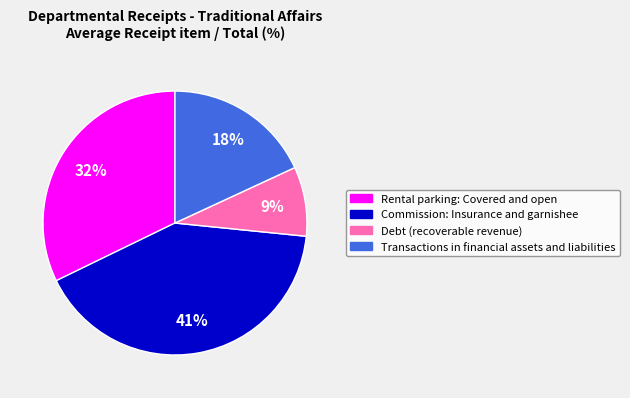

What is the largest slice in the pie chart?

Commission: Insurance and garnishee